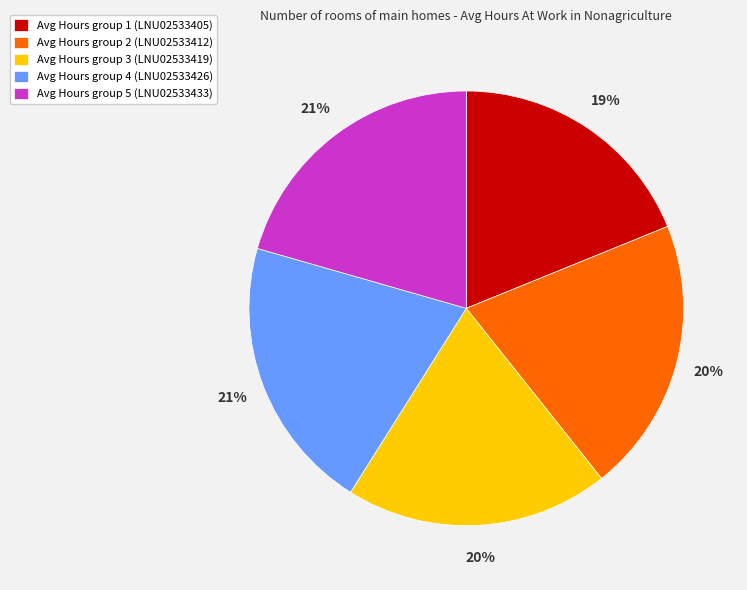

What percentage is the Avg Hours group 2 (LNU02533412) slice, to the nearest percent?

20%